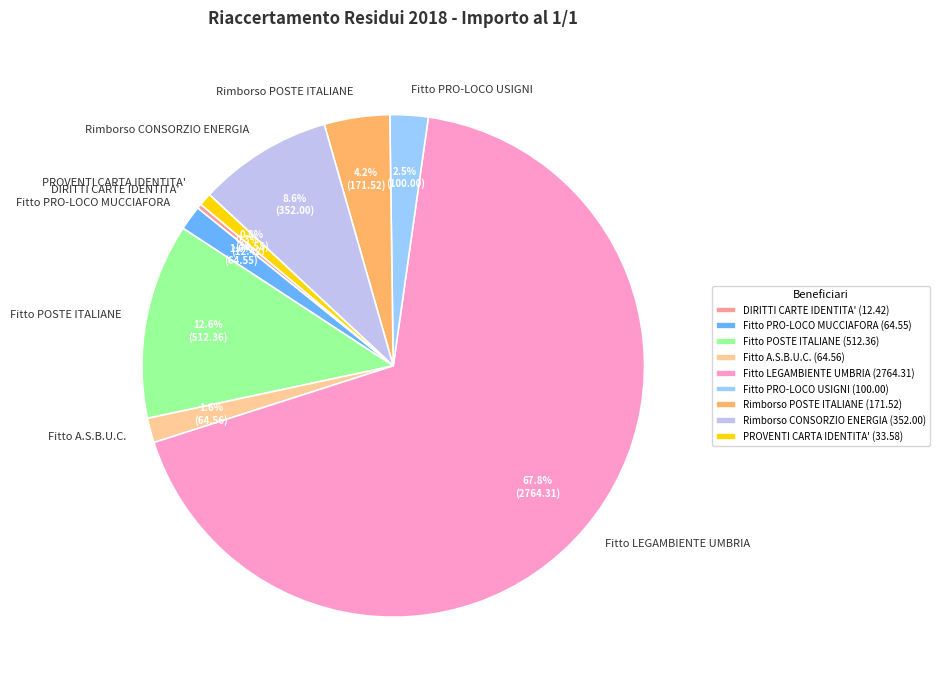

Does Fitto LEGAMBIENTE UMBRIA account for over 50% of the chart?

Yes